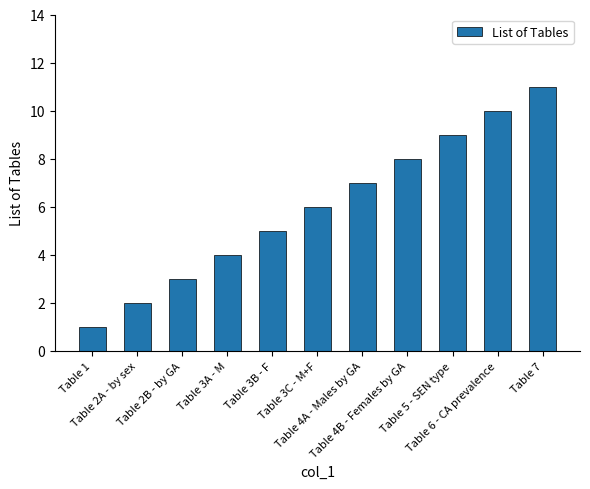

What is the change in value from Table 2B - by GA to Table 4A - Males by GA?

+4